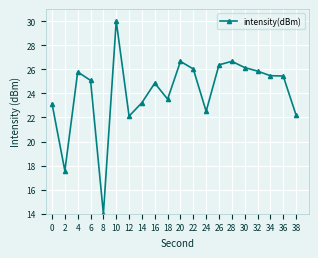

What is the smallest value displayed?

14.0